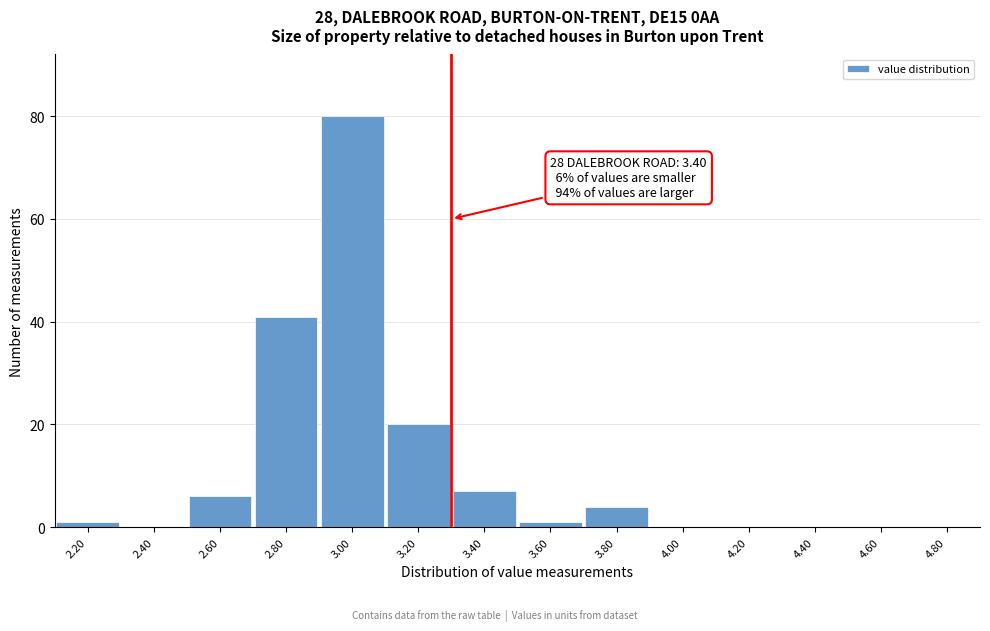

Reading left to right, extract all data points from this chart.

2.20=1	2.40=0	2.60=6	2.80=41	3.00=80	3.20=20	3.40=7	3.60=1	3.80=4	4.00=0	4.20=0	4.40=0	4.60=0	4.80=0